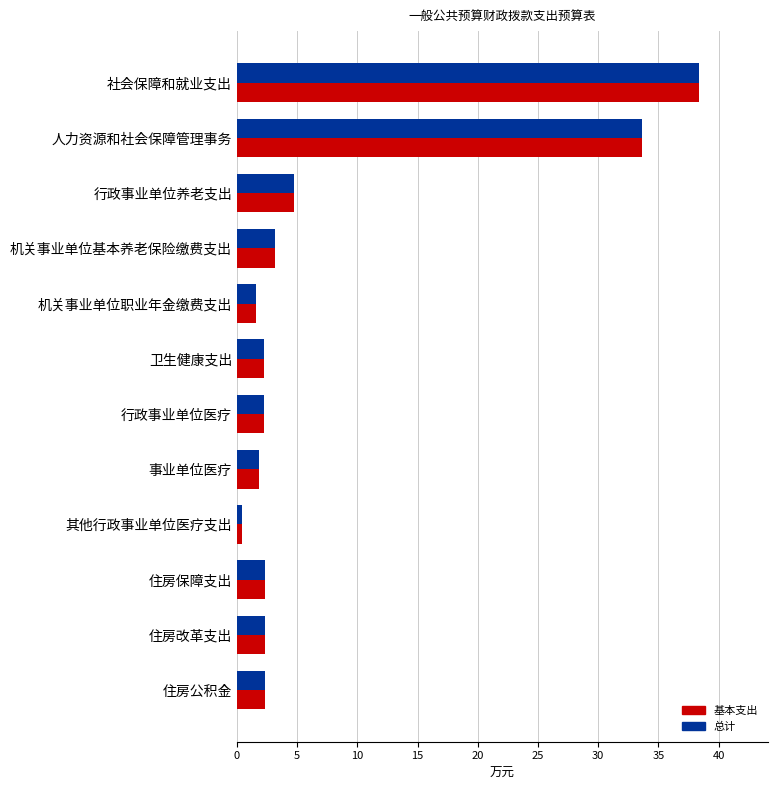

Which label corresponds to the largest value in the chart?

社会保障和就业支出